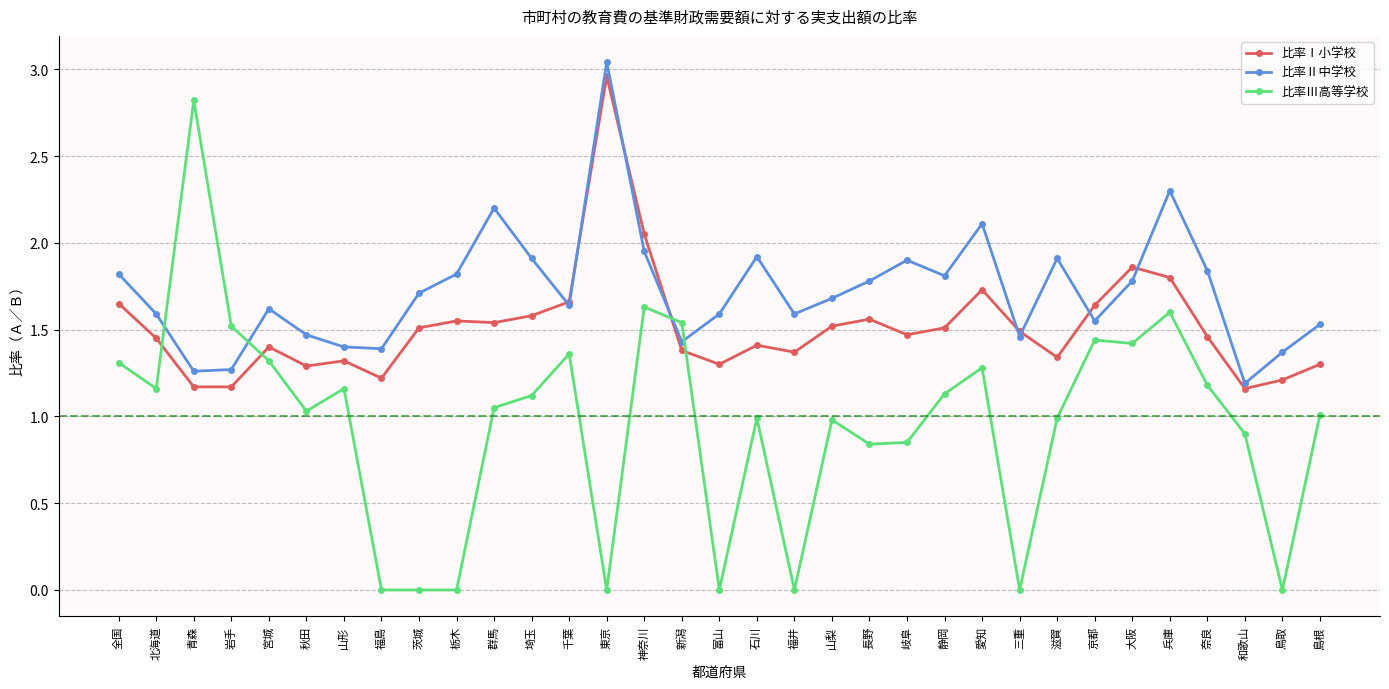

List the series in order of their peak value, lowest first.

比率Ⅲ高等学校, 比率Ⅰ小学校, 比率Ⅱ中学校